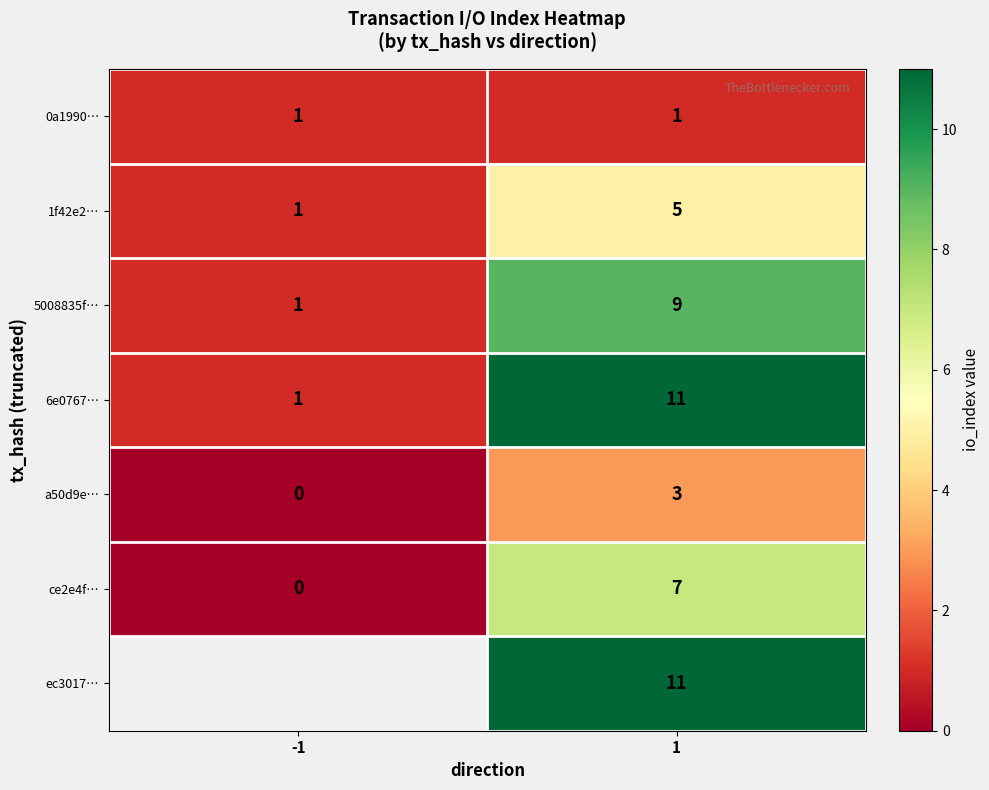

What is the total value across all series at 1?

47